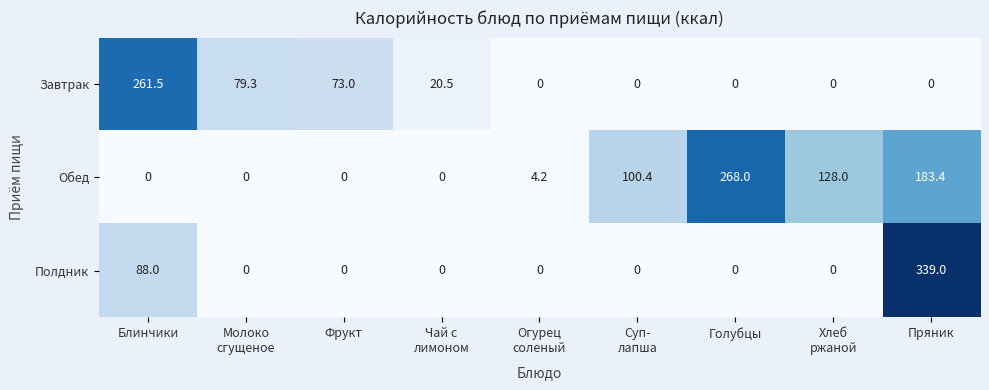

How many series are shown in this chart?

3